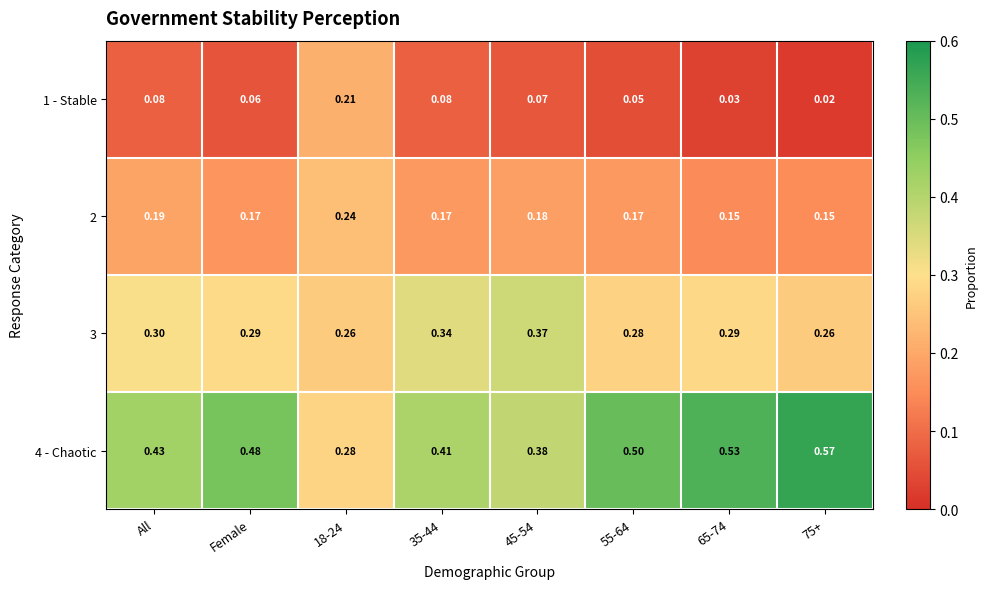

Is the value of 2 at 55-64 greater than the value of 1 - Stable at 55-64?

Yes